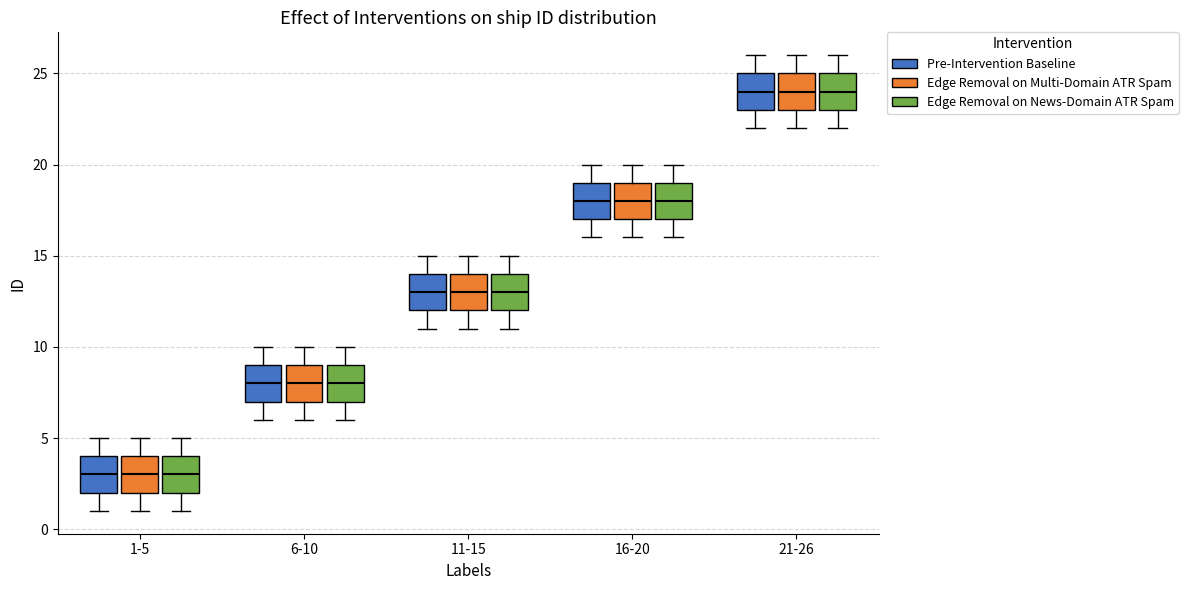

Reading left to right, transcribe this box plot: for each box, give where its median line is, the range the box spans, and where its two whiskers end, as read against the y-axis. The values are not printed on the chart, so give them approximately, as read against the axis.

1-5 (Pre-Intervention Baseline): median 3, box 2 to 4, whiskers 1 to 5
1-5 (Edge Removal on Multi-Domain ATR Spam): median 3, box 2 to 4, whiskers 1 to 5
1-5 (Edge Removal on News-Domain ATR Spam): median 3, box 2 to 4, whiskers 1 to 5
6-10 (Pre-Intervention Baseline): median 8, box 7 to 9, whiskers 6 to 10
6-10 (Edge Removal on Multi-Domain ATR Spam): median 8, box 7 to 9, whiskers 6 to 10
6-10 (Edge Removal on News-Domain ATR Spam): median 8, box 7 to 9, whiskers 6 to 10
11-15 (Pre-Intervention Baseline): median 13, box 12 to 14, whiskers 11 to 15
11-15 (Edge Removal on Multi-Domain ATR Spam): median 13, box 12 to 14, whiskers 11 to 15
11-15 (Edge Removal on News-Domain ATR Spam): median 13, box 12 to 14, whiskers 11 to 15
16-20 (Pre-Intervention Baseline): median 18, box 17 to 19, whiskers 16 to 20
16-20 (Edge Removal on Multi-Domain ATR Spam): median 18, box 17 to 19, whiskers 16 to 20
16-20 (Edge Removal on News-Domain ATR Spam): median 18, box 17 to 19, whiskers 16 to 20
21-26 (Pre-Intervention Baseline): median 24, box 23 to 25, whiskers 22 to 26
21-26 (Edge Removal on Multi-Domain ATR Spam): median 24, box 23 to 25, whiskers 22 to 26
21-26 (Edge Removal on News-Domain ATR Spam): median 24, box 23 to 25, whiskers 22 to 26